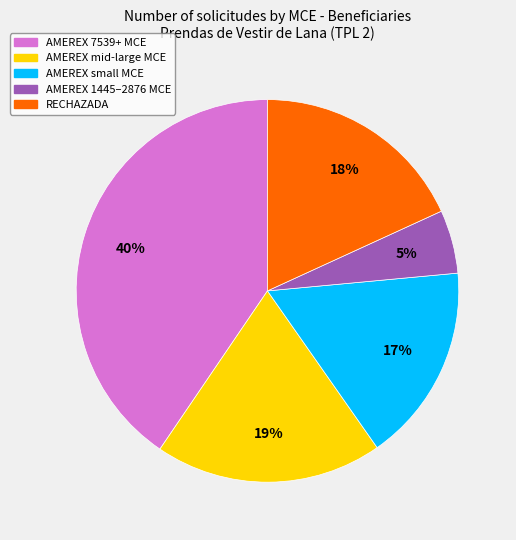

Count the number of slices in the pie.

5